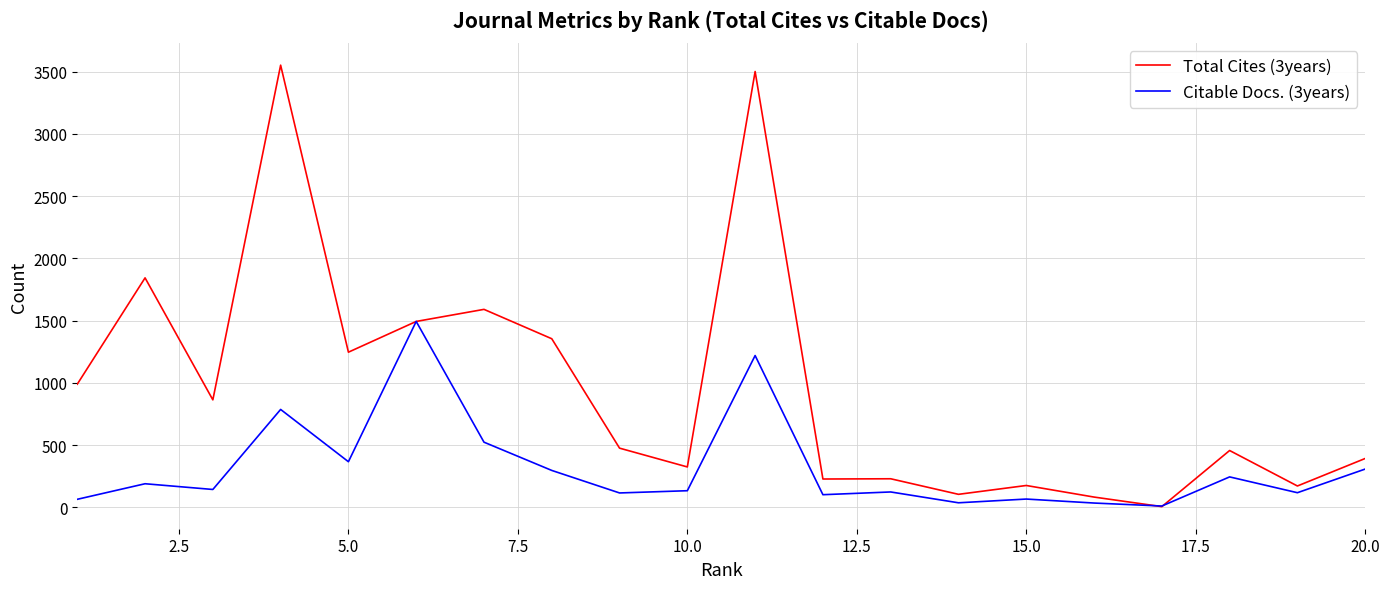

What is the minimum value shown in the chart?

5